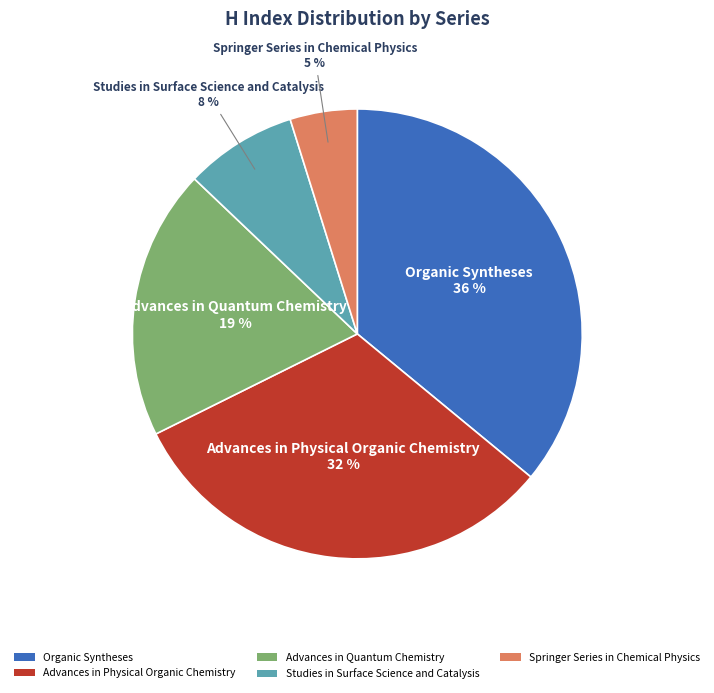

Approximately how many times larger is the value at Advances in Physical Organic Chemistry compared to Organic Syntheses?

0.9